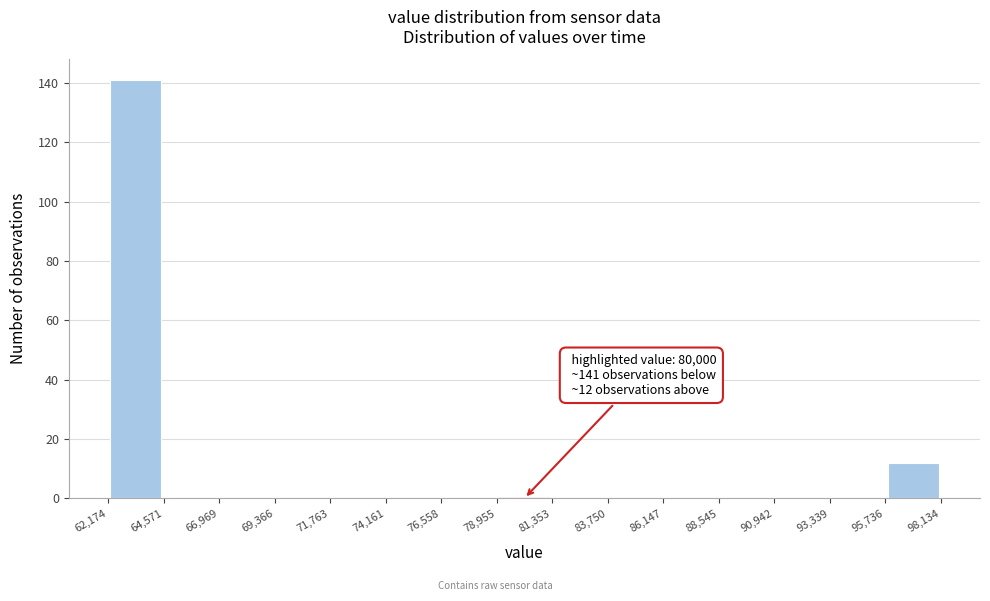

Which range on the x-axis has the tallest bar?

62,174 to 64,571